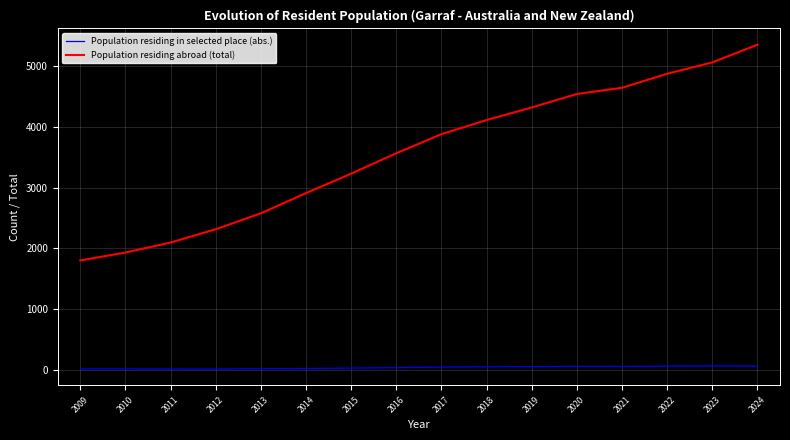

Rank the series by their maximum value, from highest to lowest.

Population residing abroad (total), Population residing in selected place (abs.)